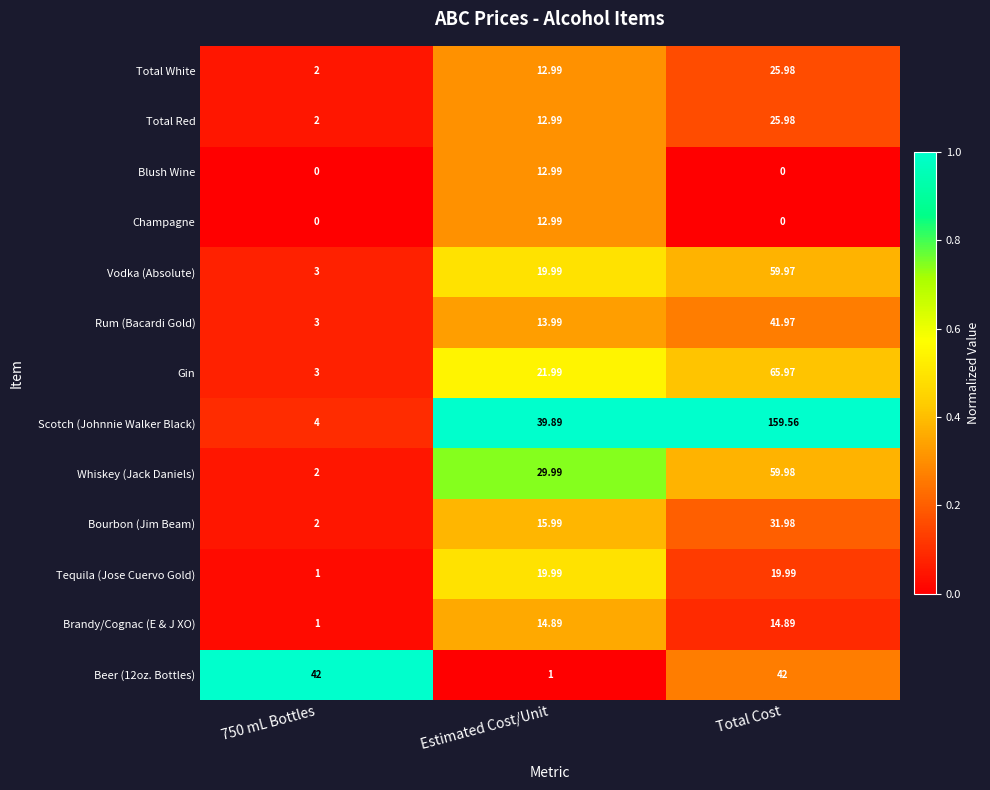

Between 750 mL Bottles and Total Cost, which series saw the biggest shift?

Scotch (Johnnie Walker Black)